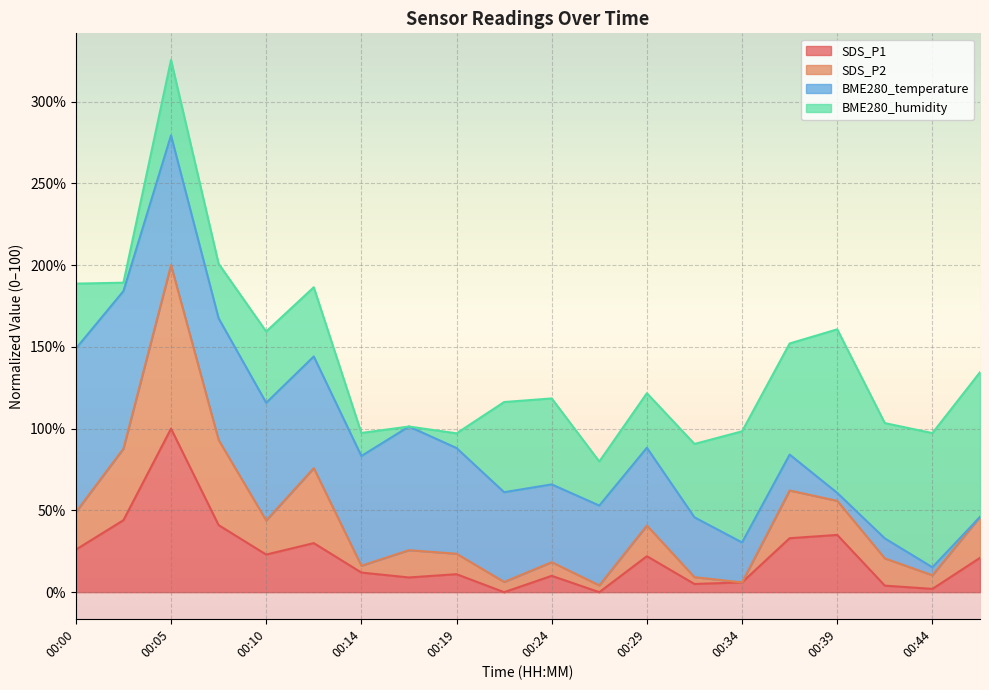

Is the value of SDS_P1 at 00:24 greater than the value of SDS_P2 at 00:00?

No